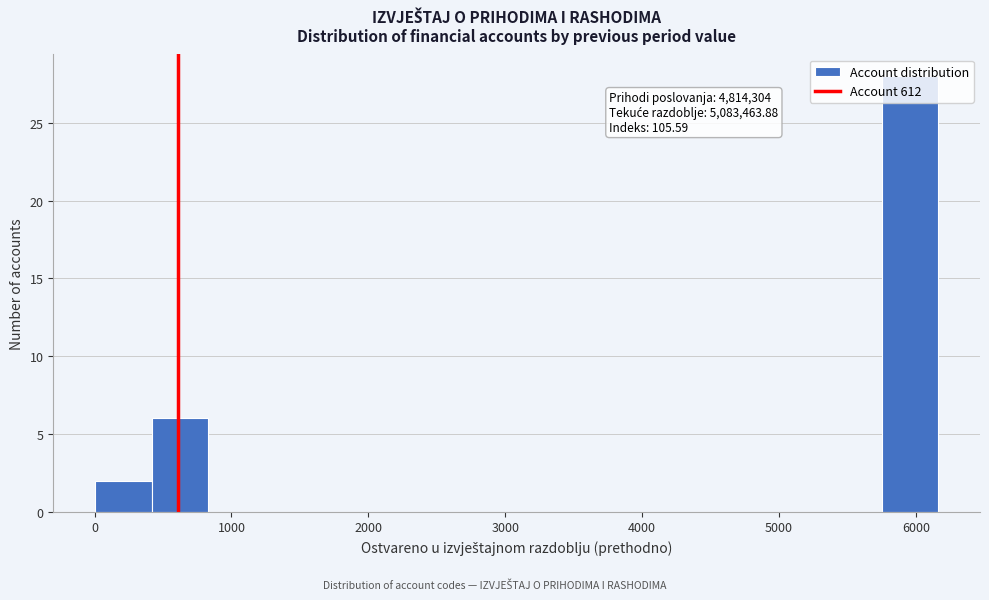

Which range on the x-axis has the tallest bar?

5800 to 6200